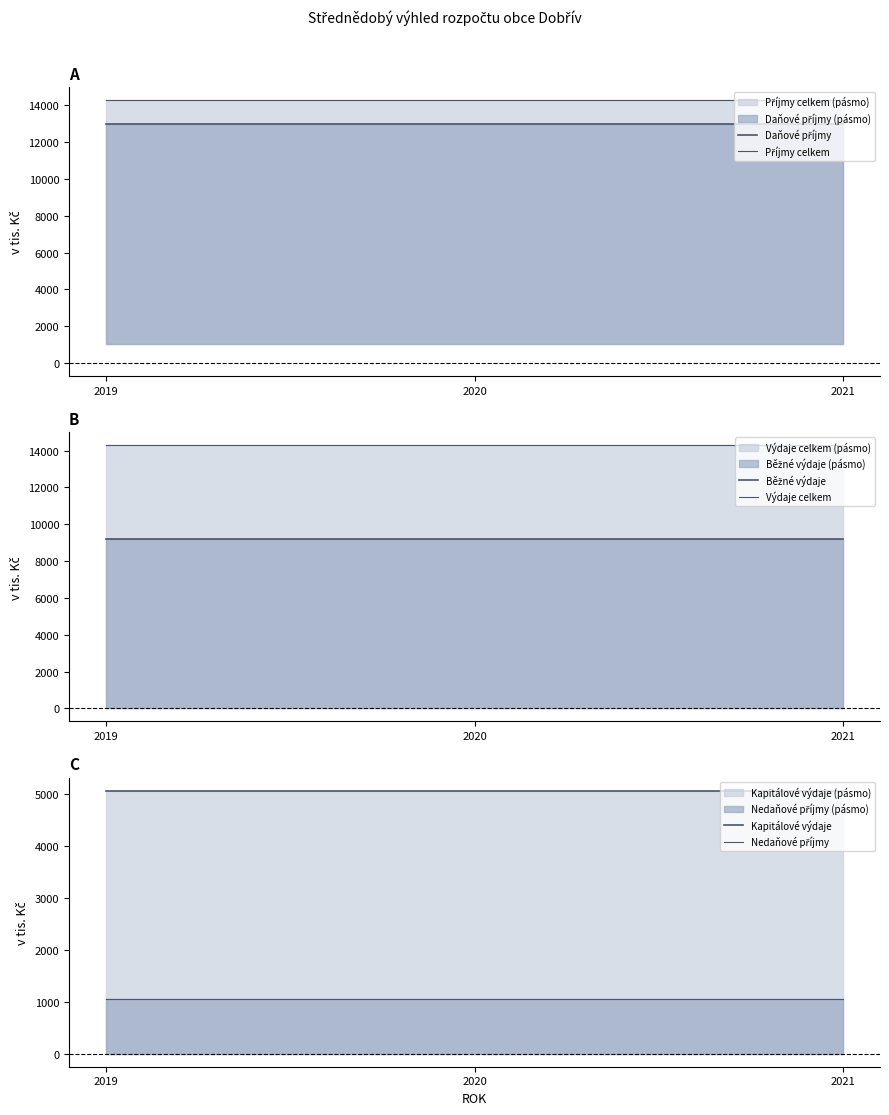

Which series has the largest total across all categories?

Příjmy celkem